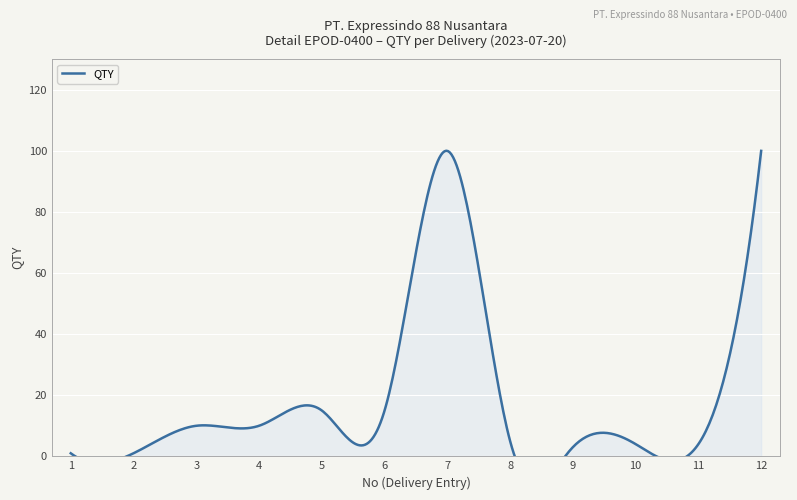

True or false: the data shows 2 at 11.

False